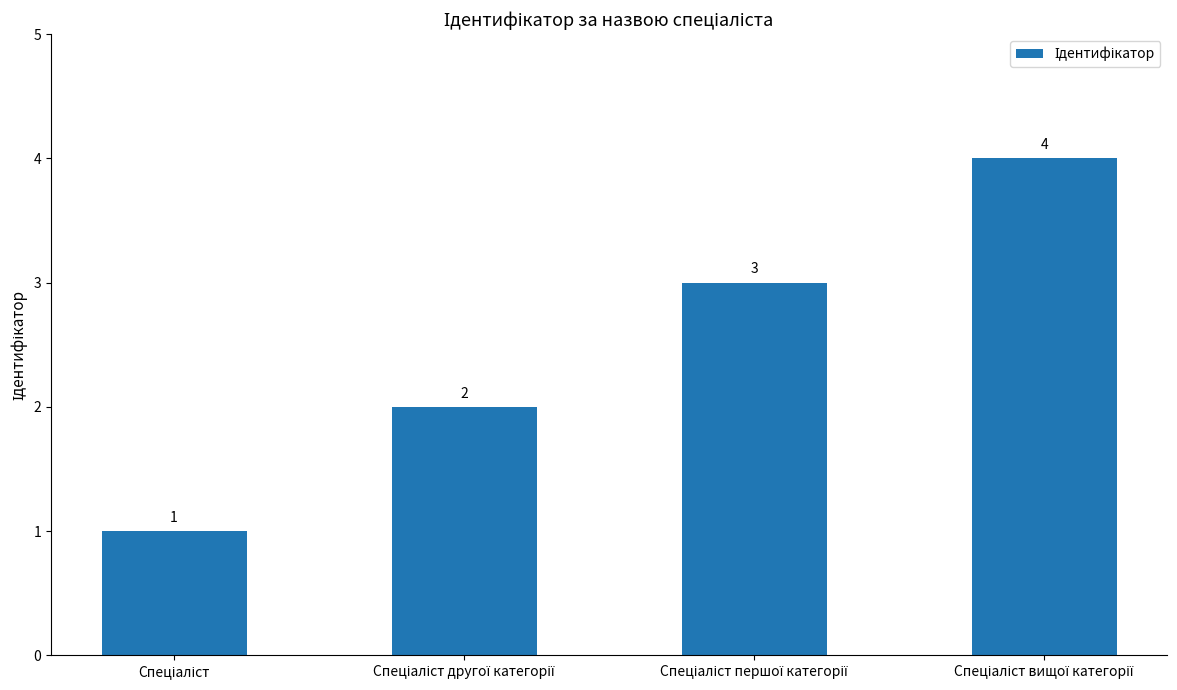

What is the value of the 3rd bar from the left?

3